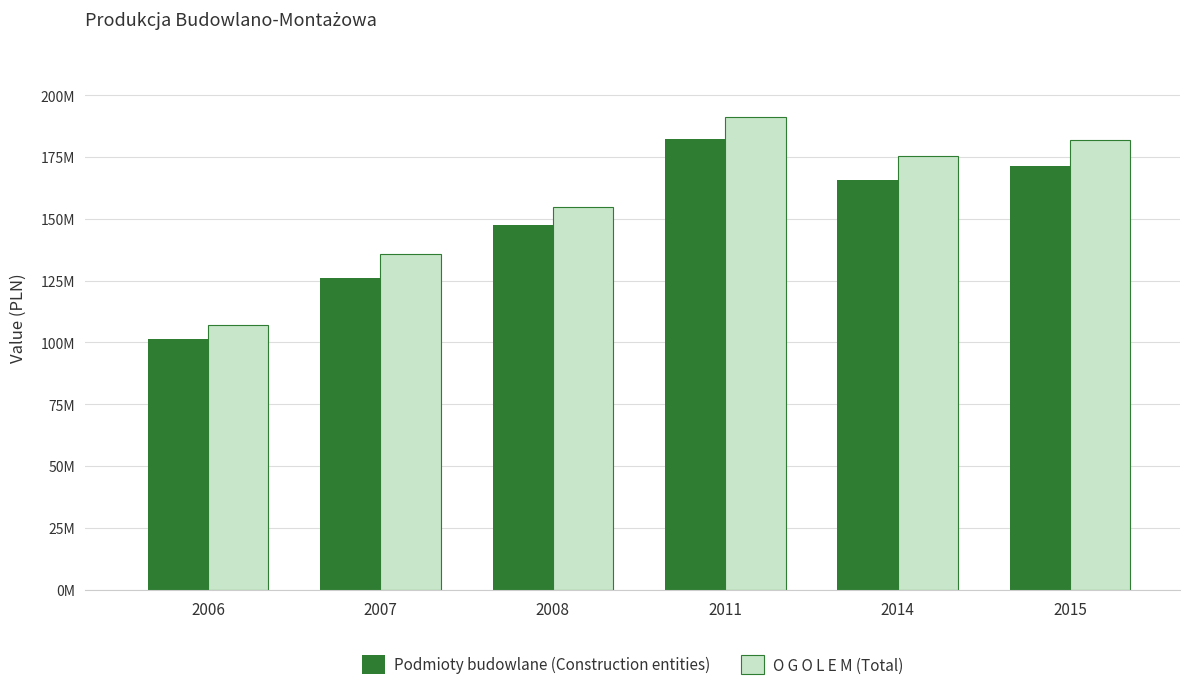

Which series has the largest total across all categories?

O G O L E M (Total)